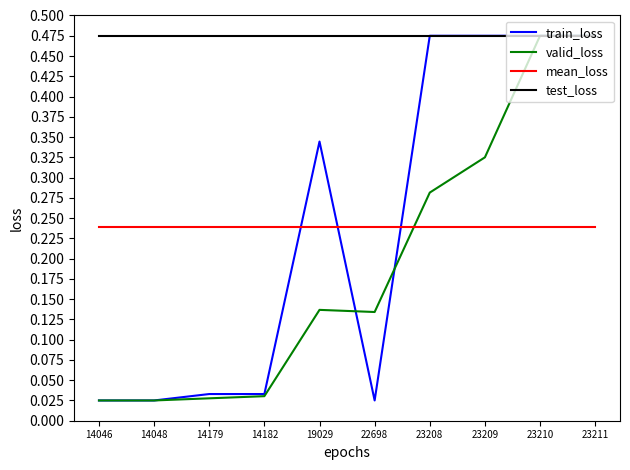

How many intersections are there between mean_loss and valid_loss?

1